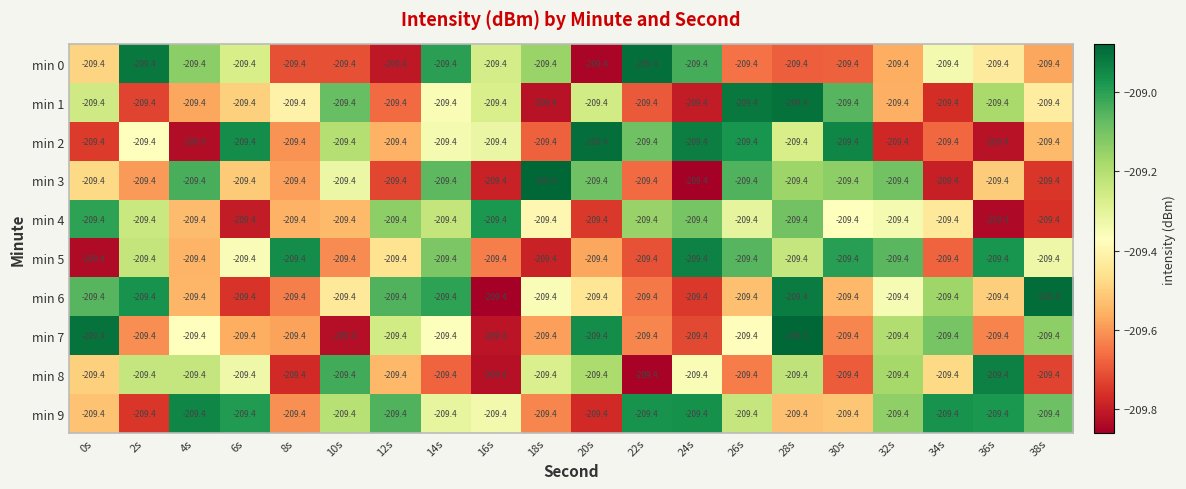

Reading right to left, list all the values displayed in this chart.

min 0: 38s=-209.4	36s=-209.4	34s=-209.4	32s=-209.4	30s=-209.4	28s=-209.4	26s=-209.4	24s=-209.4	22s=-209.4	20s=-209.4	18s=-209.4	16s=-209.4	14s=-209.4	12s=-209.4	10s=-209.4	8s=-209.4	6s=-209.4	4s=-209.4	2s=-209.4	0s=-209.4
min 1: 38s=-209.4	36s=-209.4	34s=-209.4	32s=-209.4	30s=-209.4	28s=-209.4	26s=-209.4	24s=-209.4	22s=-209.4	20s=-209.4	18s=-209.4	16s=-209.4	14s=-209.4	12s=-209.4	10s=-209.4	8s=-209.4	6s=-209.4	4s=-209.4	2s=-209.4	0s=-209.4
min 2: 38s=-209.4	36s=-209.4	34s=-209.4	32s=-209.4	30s=-209.4	28s=-209.4	26s=-209.4	24s=-209.4	22s=-209.4	20s=-209.4	18s=-209.4	16s=-209.4	14s=-209.4	12s=-209.4	10s=-209.4	8s=-209.4	6s=-209.4	4s=-209.4	2s=-209.4	0s=-209.4
min 3: 38s=-209.4	36s=-209.4	34s=-209.4	32s=-209.4	30s=-209.4	28s=-209.4	26s=-209.4	24s=-209.4	22s=-209.4	20s=-209.4	18s=-209.4	16s=-209.4	14s=-209.4	12s=-209.4	10s=-209.4	8s=-209.4	6s=-209.4	4s=-209.4	2s=-209.4	0s=-209.4
min 4: 38s=-209.4	36s=-209.4	34s=-209.4	32s=-209.4	30s=-209.4	28s=-209.4	26s=-209.4	24s=-209.4	22s=-209.4	20s=-209.4	18s=-209.4	16s=-209.4	14s=-209.4	12s=-209.4	10s=-209.4	8s=-209.4	6s=-209.4	4s=-209.4	2s=-209.4	0s=-209.4
min 5: 38s=-209.4	36s=-209.4	34s=-209.4	32s=-209.4	30s=-209.4	28s=-209.4	26s=-209.4	24s=-209.4	22s=-209.4	20s=-209.4	18s=-209.4	16s=-209.4	14s=-209.4	12s=-209.4	10s=-209.4	8s=-209.4	6s=-209.4	4s=-209.4	2s=-209.4	0s=-209.4
min 6: 38s=-209.4	36s=-209.4	34s=-209.4	32s=-209.4	30s=-209.4	28s=-209.4	26s=-209.4	24s=-209.4	22s=-209.4	20s=-209.4	18s=-209.4	16s=-209.4	14s=-209.4	12s=-209.4	10s=-209.4	8s=-209.4	6s=-209.4	4s=-209.4	2s=-209.4	0s=-209.4
min 7: 38s=-209.4	36s=-209.4	34s=-209.4	32s=-209.4	30s=-209.4	28s=-209.4	26s=-209.4	24s=-209.4	22s=-209.4	20s=-209.4	18s=-209.4	16s=-209.4	14s=-209.4	12s=-209.4	10s=-209.4	8s=-209.4	6s=-209.4	4s=-209.4	2s=-209.4	0s=-209.4
min 8: 38s=-209.4	36s=-209.4	34s=-209.4	32s=-209.4	30s=-209.4	28s=-209.4	26s=-209.4	24s=-209.4	22s=-209.4	20s=-209.4	18s=-209.4	16s=-209.4	14s=-209.4	12s=-209.4	10s=-209.4	8s=-209.4	6s=-209.4	4s=-209.4	2s=-209.4	0s=-209.4
min 9: 38s=-209.4	36s=-209.4	34s=-209.4	32s=-209.4	30s=-209.4	28s=-209.4	26s=-209.4	24s=-209.4	22s=-209.4	20s=-209.4	18s=-209.4	16s=-209.4	14s=-209.4	12s=-209.4	10s=-209.4	8s=-209.4	6s=-209.4	4s=-209.4	2s=-209.4	0s=-209.4